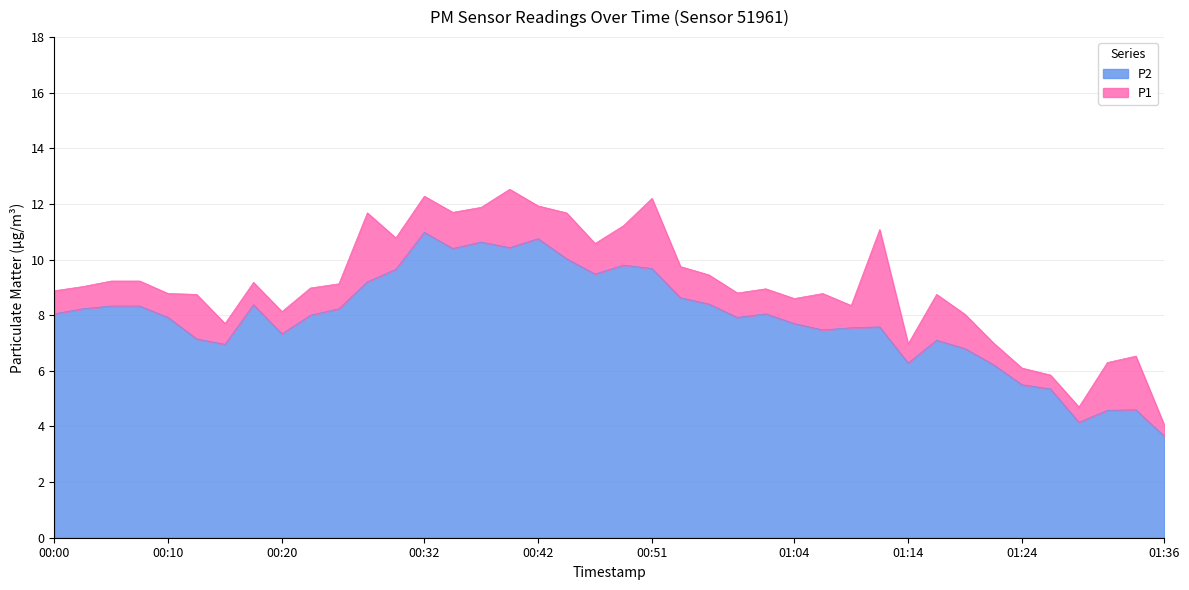

True or false: P1 and P2 intersect in this chart.

False